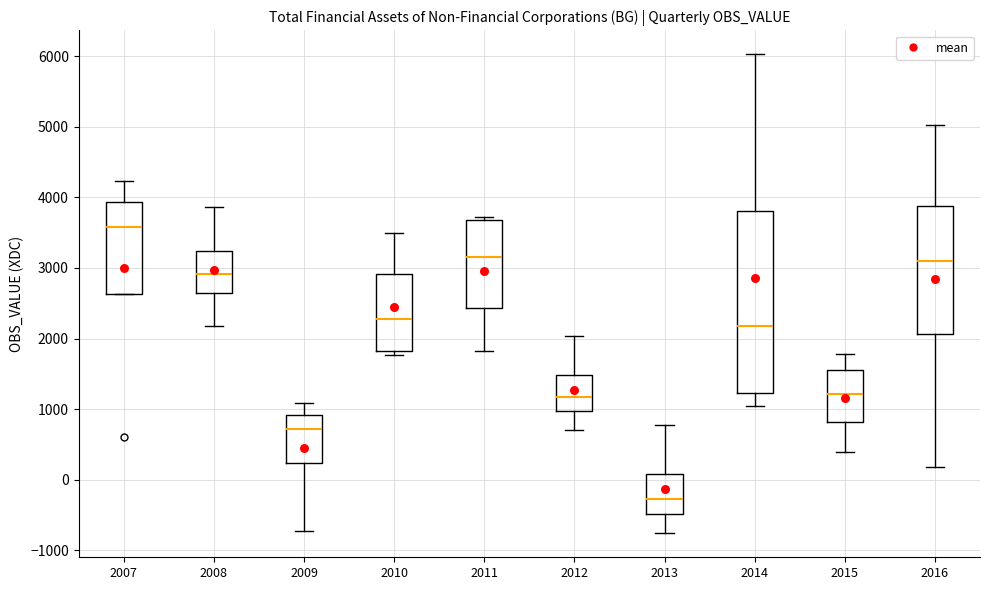

Reading left to right, transcribe this box plot: for each box, give where its median line is, the range the box spans, and where its two whiskers end, as read against the y-axis. The values are not printed on the chart, so give them approximately, as read against the axis.

2007: median 3600, box 2600 to 3900, whiskers 2600 to 4200
2008: median 2900, box 2600 to 3200, whiskers 2200 to 3900
2009: median 700, box 200 to 900, whiskers -700 to 1100
2010: median 2300, box 1800 to 2900, whiskers 1800 (just below the box's lower edge) to 3500
2011: median 3100, box 2400 to 3700, whiskers 1800 to 3700 (just above the box's upper edge)
2012: median 1200, box 1000 to 1500, whiskers 700 to 2000
2013: median -300, box -500 to 100, whiskers -800 to 800
2014: median 2200, box 1200 to 3800, whiskers 1000 to 6000
2015: median 1200, box 800 to 1600, whiskers 400 to 1800
2016: median 3100, box 2100 to 3900, whiskers 200 to 5000